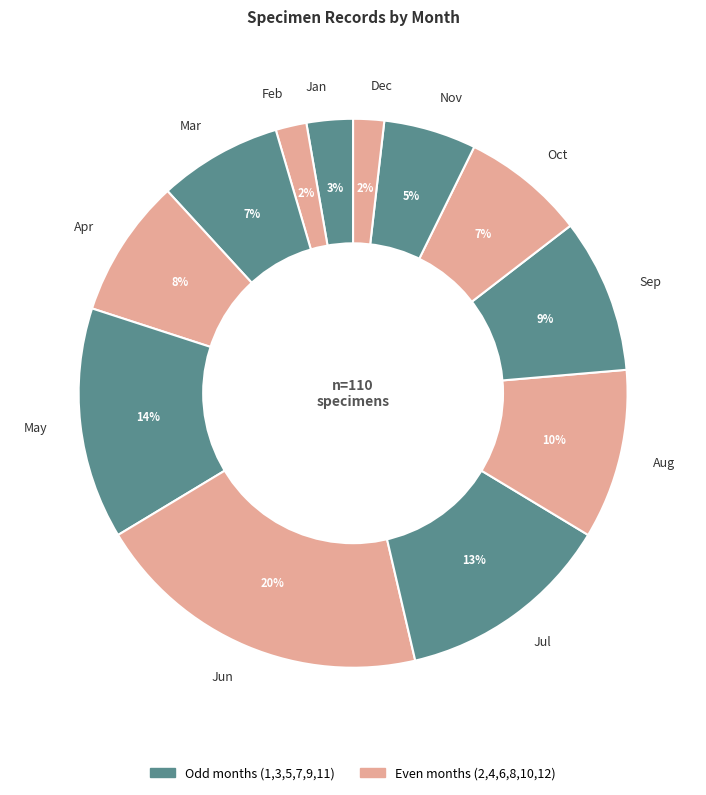

Do May and Mar together represent more than half of the pie?

No